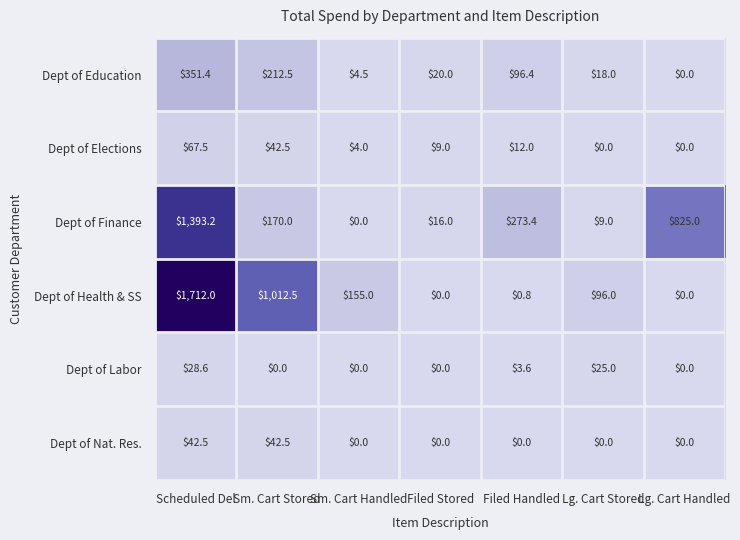

The Dept of Nat. Res. series shows 13.4 at Scheduled Del. True or false?

False